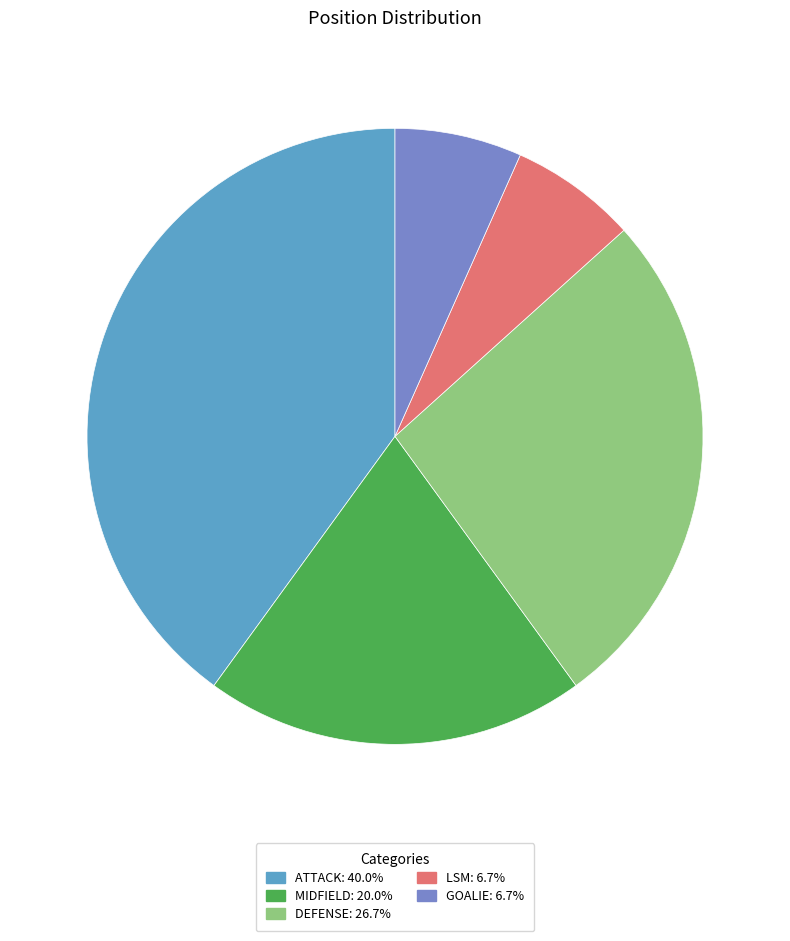

Is there a majority slice in this chart?

No